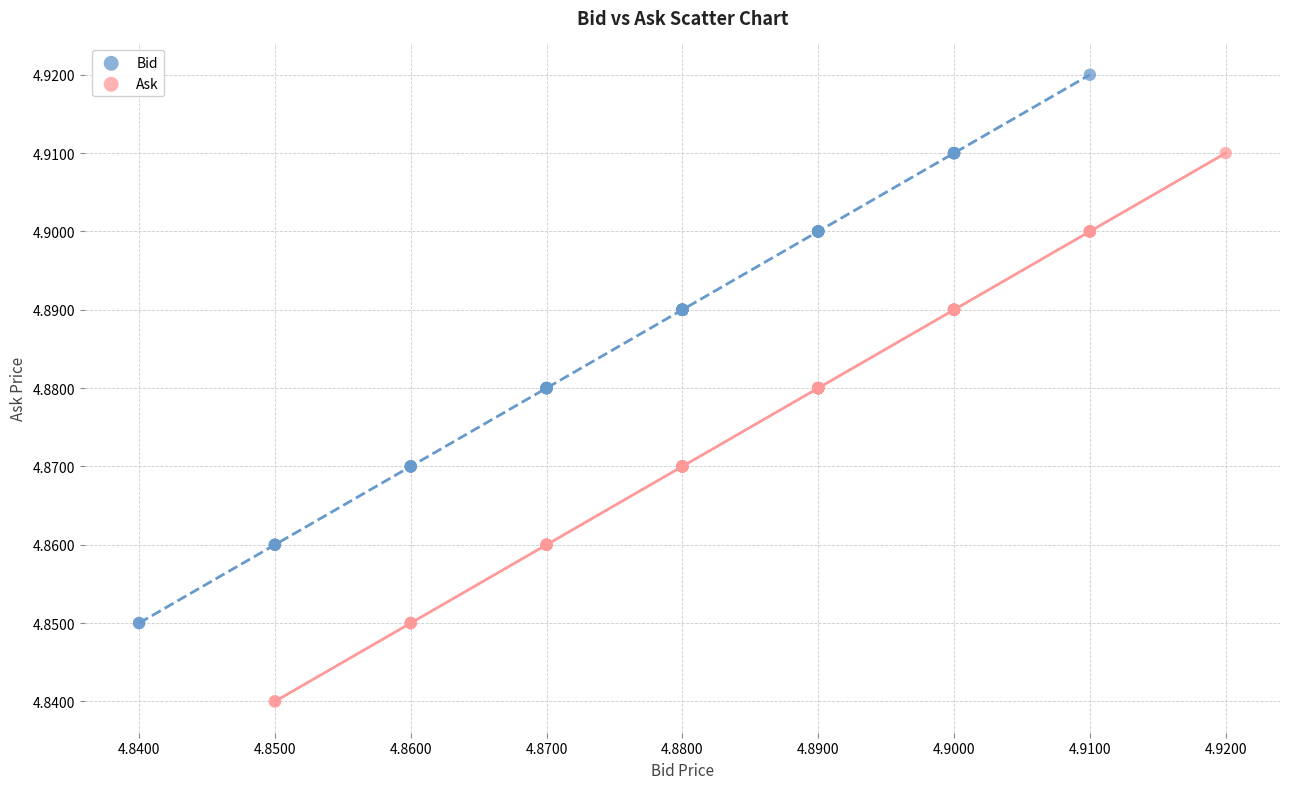

Which series contains the lowest Y value?

Ask